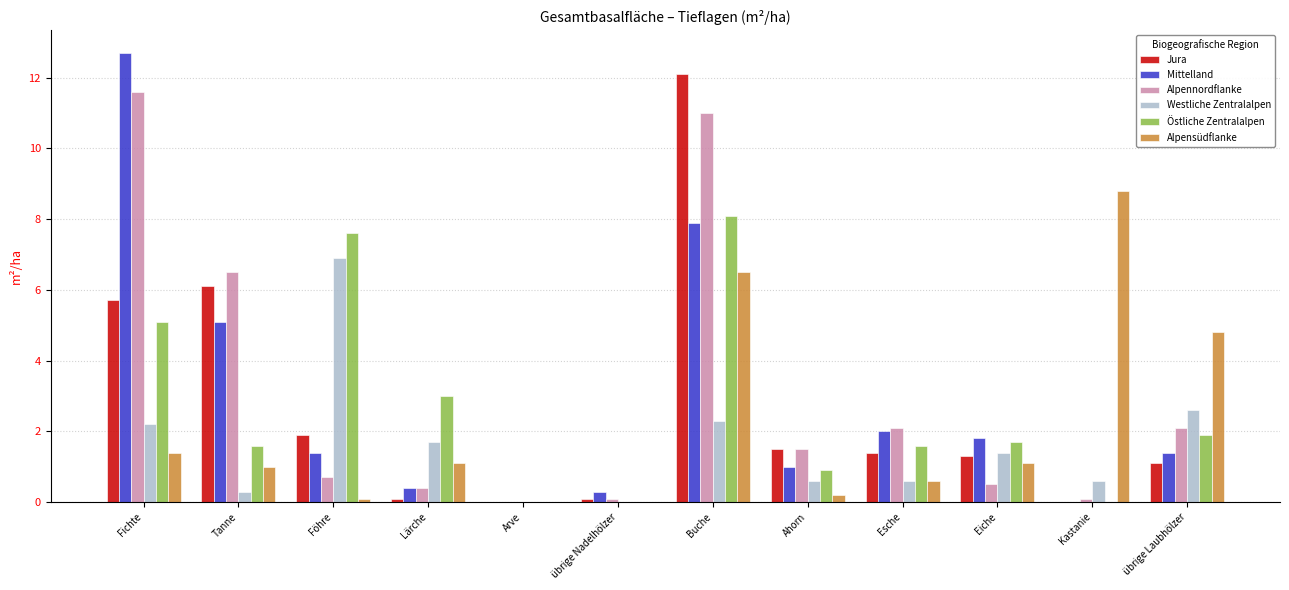

Reading right to left, transcribe all the data shown in this chart.

Jura: übrige Laubhölzer=1.1	Kastanie=0.0	Eiche=1.3	Esche=1.4	Ahorn=1.5	Buche=12.1	übrige Nadelhölzer=0.1	Arve=0.0	Lärche=0.1	Föhre=1.9	Tanne=6.1	Fichte=5.7
Mittelland: übrige Laubhölzer=1.4	Kastanie=0.0	Eiche=1.8	Esche=2.0	Ahorn=1.0	Buche=7.9	übrige Nadelhölzer=0.3	Arve=0.0	Lärche=0.4	Föhre=1.4	Tanne=5.1	Fichte=12.7
Alpennordflanke: übrige Laubhölzer=2.1	Kastanie=0.1	Eiche=0.5	Esche=2.1	Ahorn=1.5	Buche=11.0	übrige Nadelhölzer=0.1	Arve=0.0	Lärche=0.4	Föhre=0.7	Tanne=6.5	Fichte=11.6
Westliche Zentralalpen: übrige Laubhölzer=2.6	Kastanie=0.6	Eiche=1.4	Esche=0.6	Ahorn=0.6	Buche=2.3	übrige Nadelhölzer=0.0	Arve=0.0	Lärche=1.7	Föhre=6.9	Tanne=0.3	Fichte=2.2
Östliche Zentralalpen: übrige Laubhölzer=1.9	Kastanie=0.0	Eiche=1.7	Esche=1.6	Ahorn=0.9	Buche=8.1	übrige Nadelhölzer=0.0	Arve=0.0	Lärche=3.0	Föhre=7.6	Tanne=1.6	Fichte=5.1
Alpensüdflanke: übrige Laubhölzer=4.8	Kastanie=8.8	Eiche=1.1	Esche=0.6	Ahorn=0.2	Buche=6.5	übrige Nadelhölzer=0.0	Arve=0.0	Lärche=1.1	Föhre=0.1	Tanne=1.0	Fichte=1.4